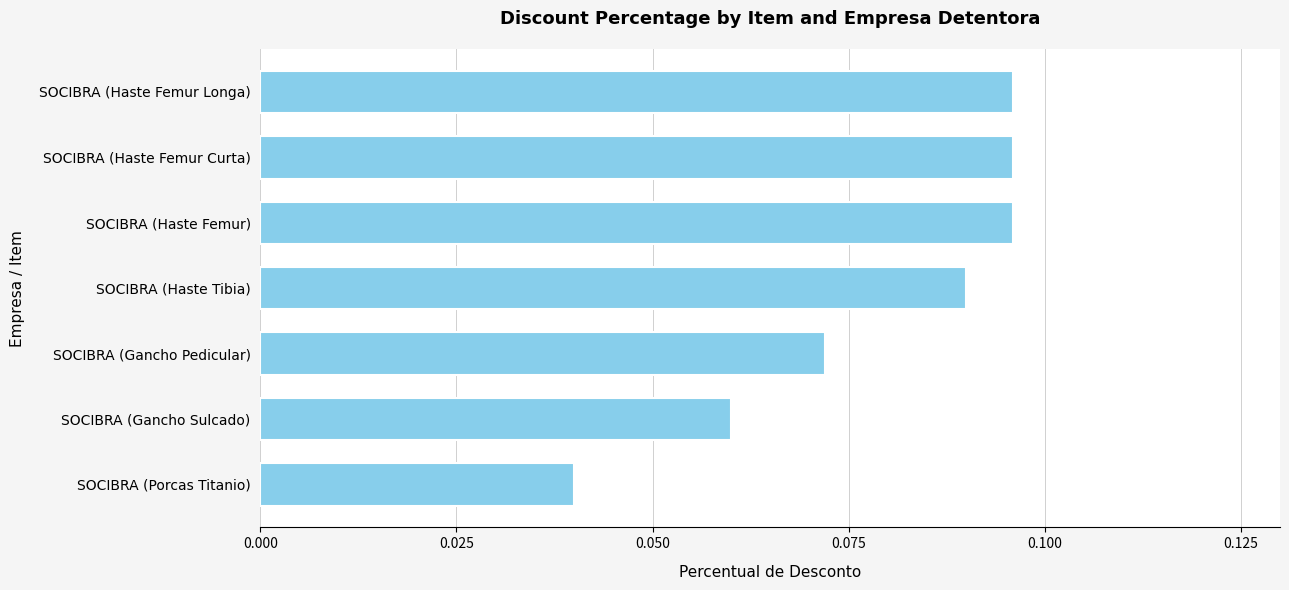

At which category does the chart reach its minimum across all series?

SOCIBRA (Porcas Titanio)